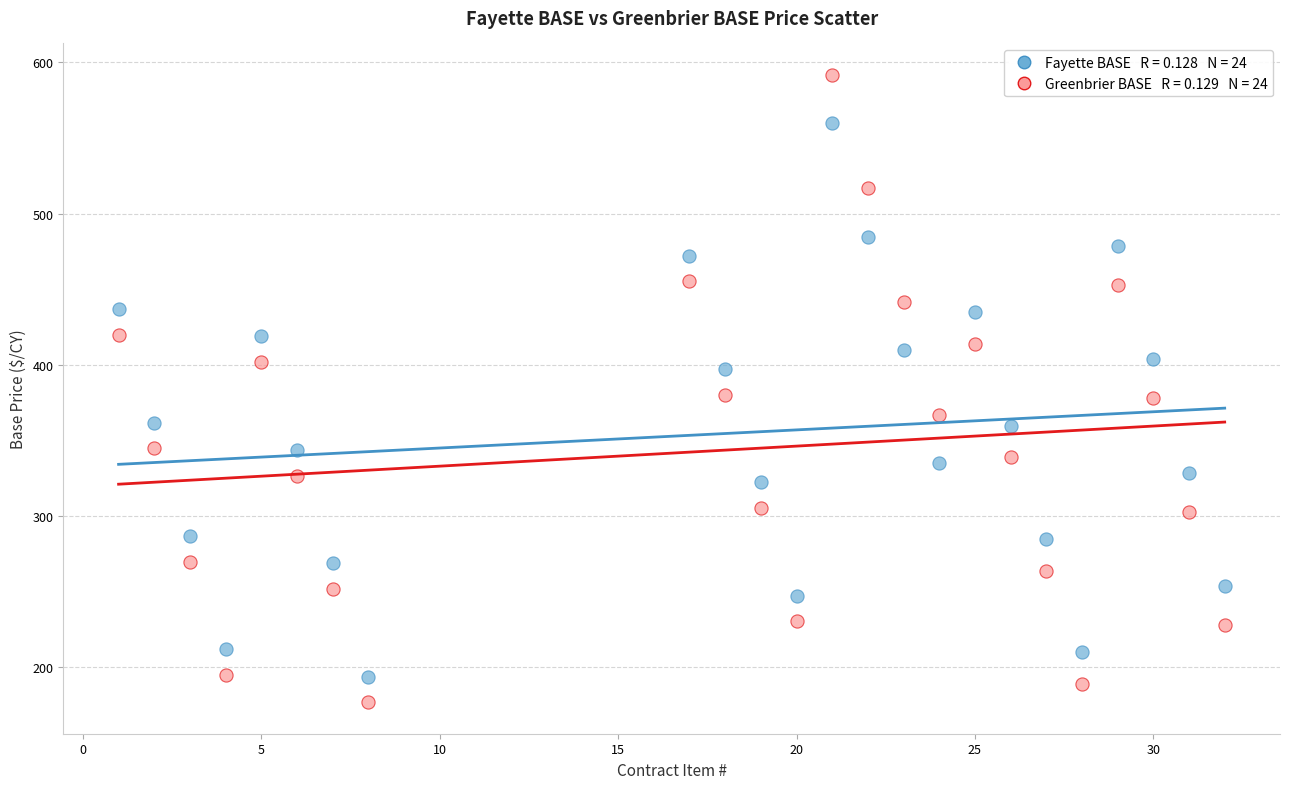

Across all data points, what is the range of X values (max minus min)?

31.0